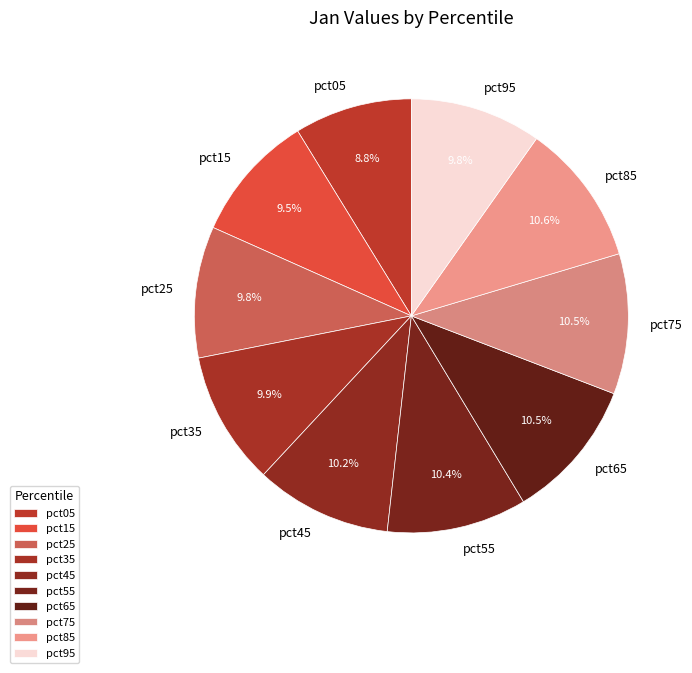

Is it true that pct95 is 10% of the pie?

True